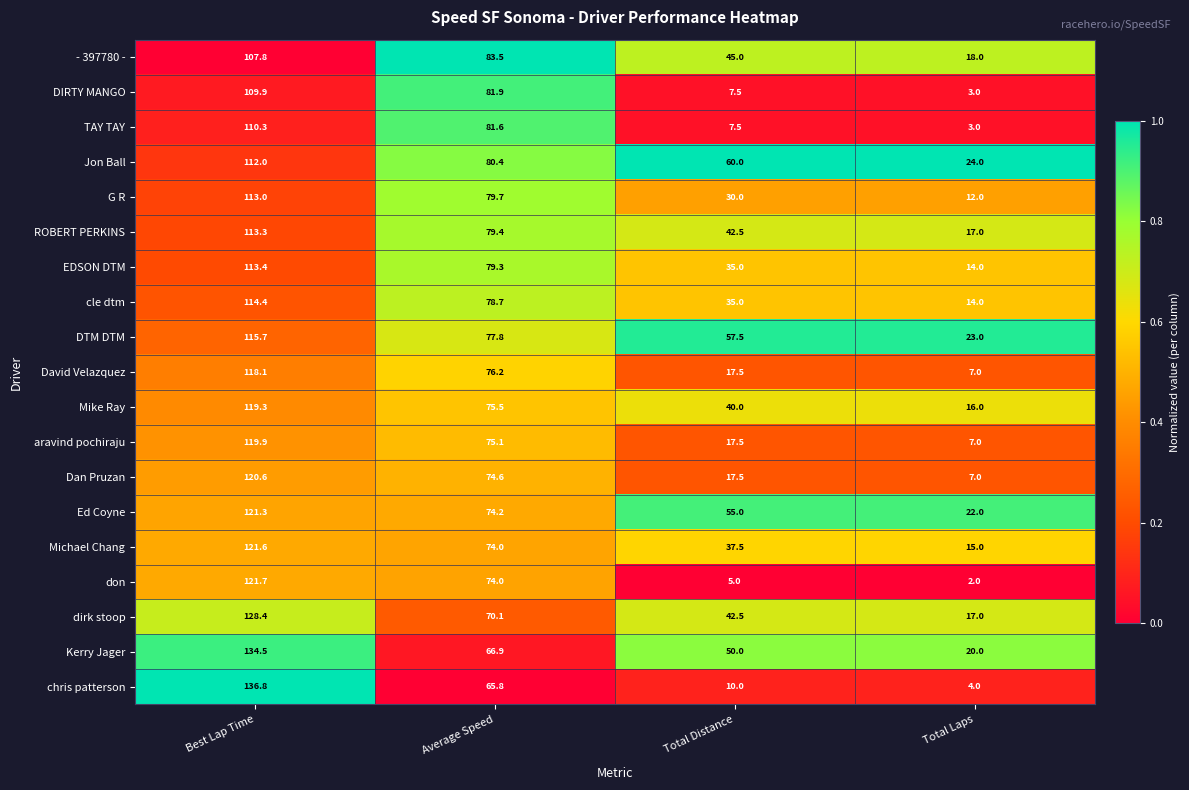

What is the maximum value shown in the chart?

136.8